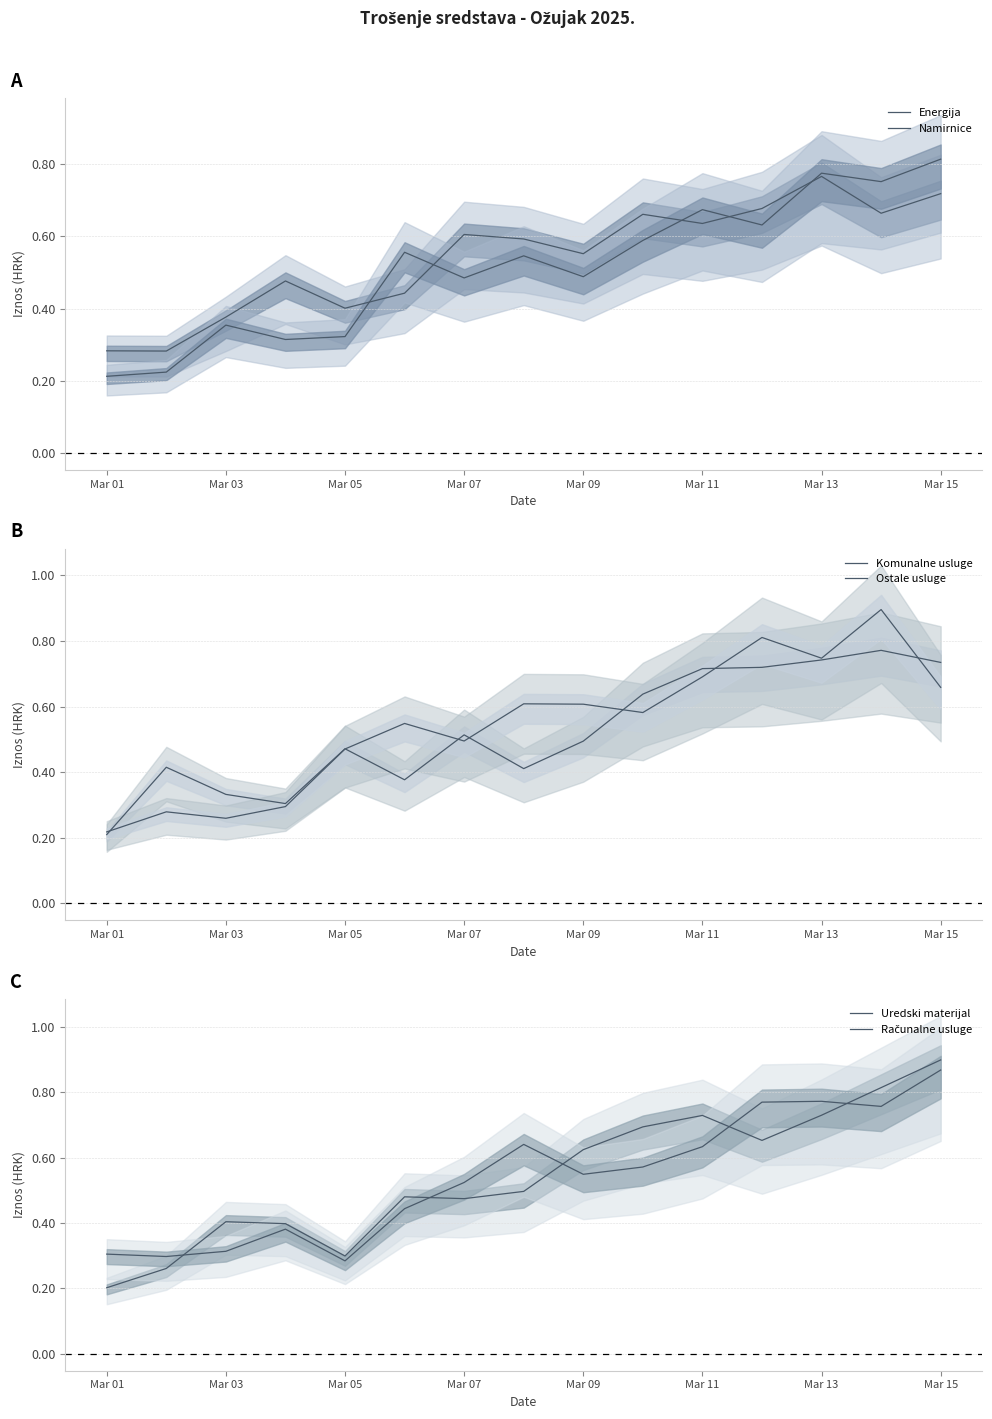

What is the difference between the second highest and minimum values in the Uredski materijal series?

0.6